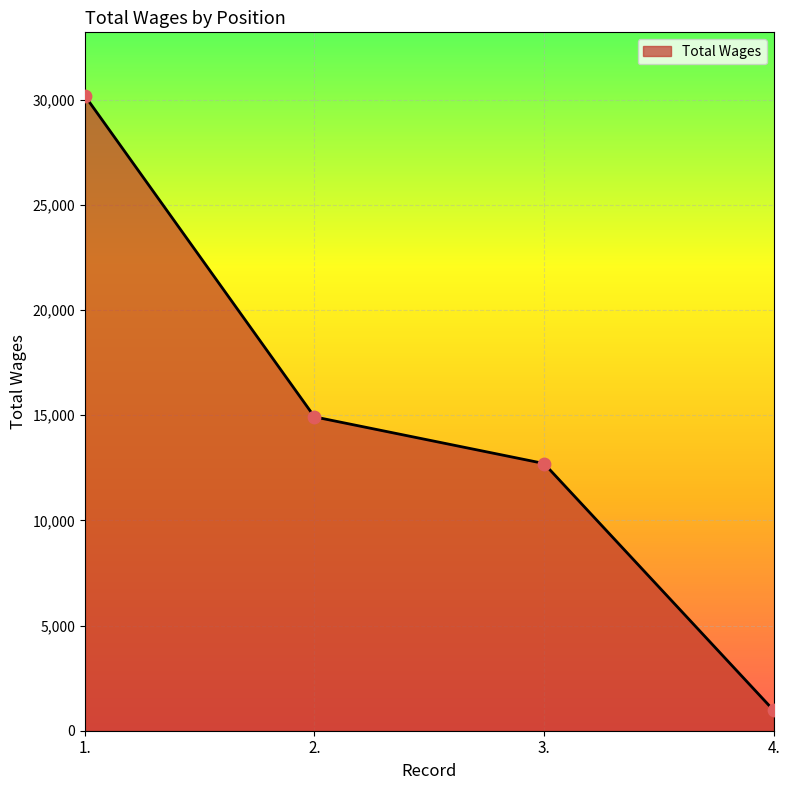

Which has a higher value, 4. or 3.?

3.